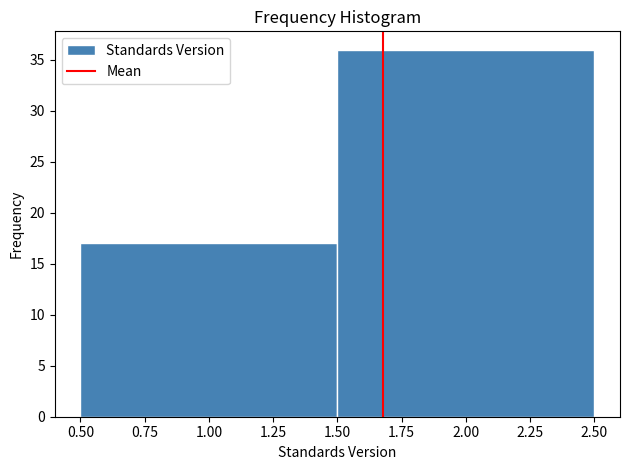

Reading left to right, transcribe this chart: for each bar, give the range it covers on the x-axis and its height. The values are not printed on the chart, so give them approximately, as read against the axis.

0.50 to 1.50: 17
1.50 to 2.50: 36